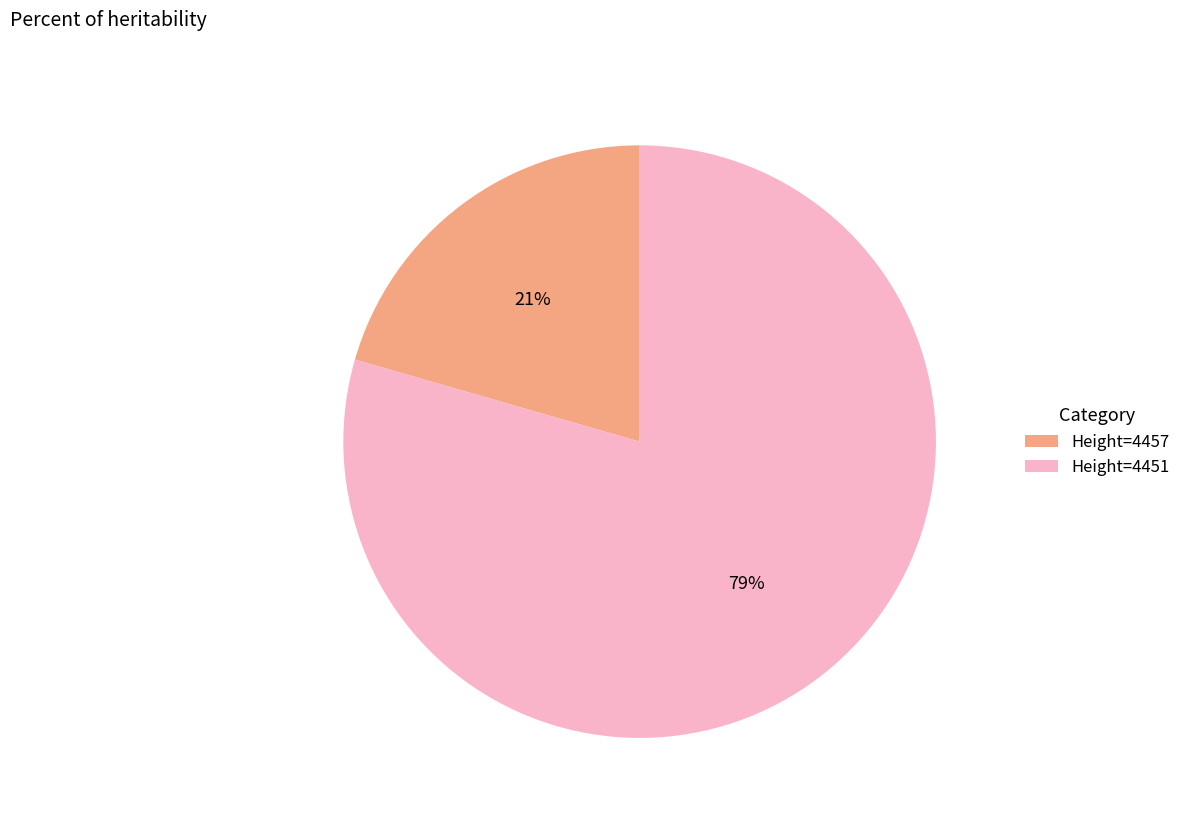

Is the sum of Height=4457 and Height=4451 greater than half?

Yes